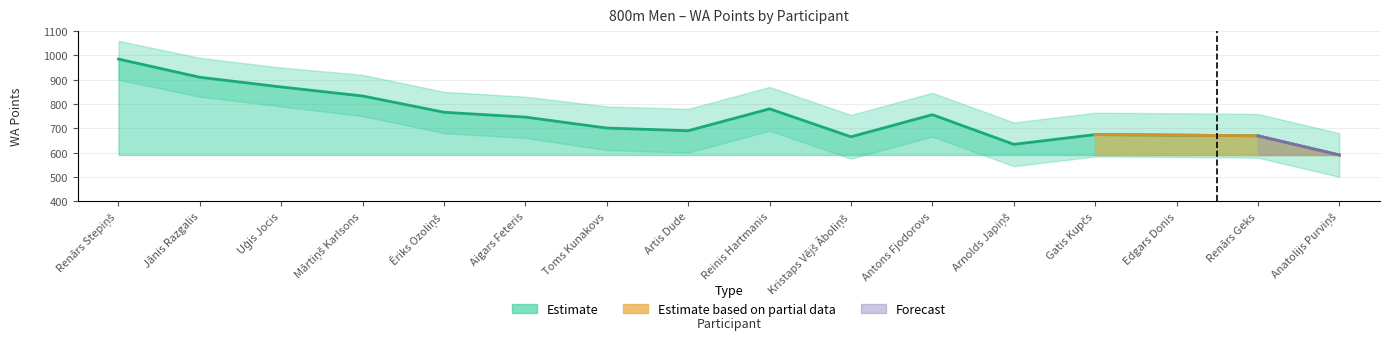

What is the change in value from Renārs Stepiņš to Ēriks Ozoliņš?

-219